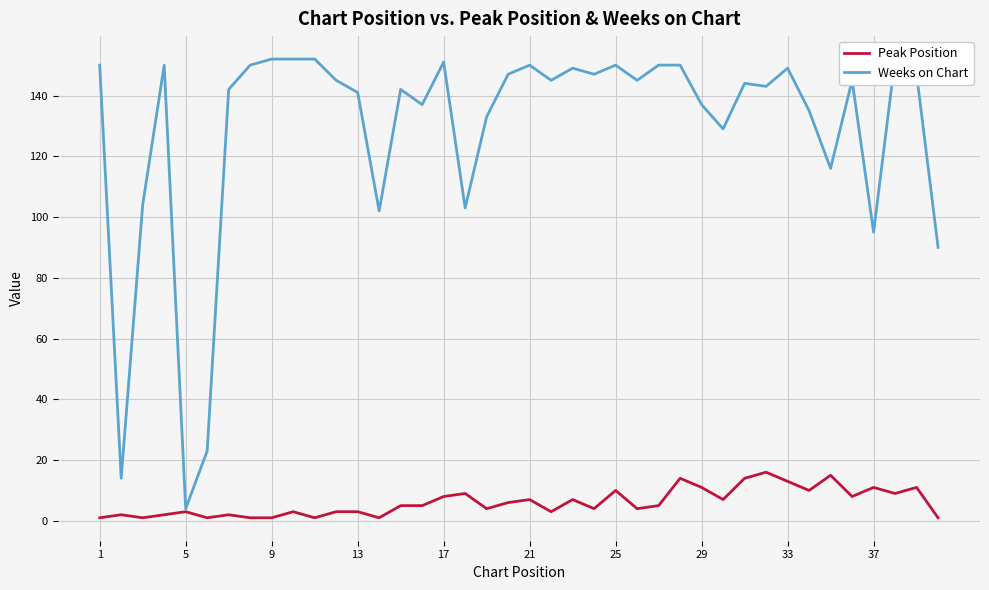

What is the maximum value for Peak Position?

16